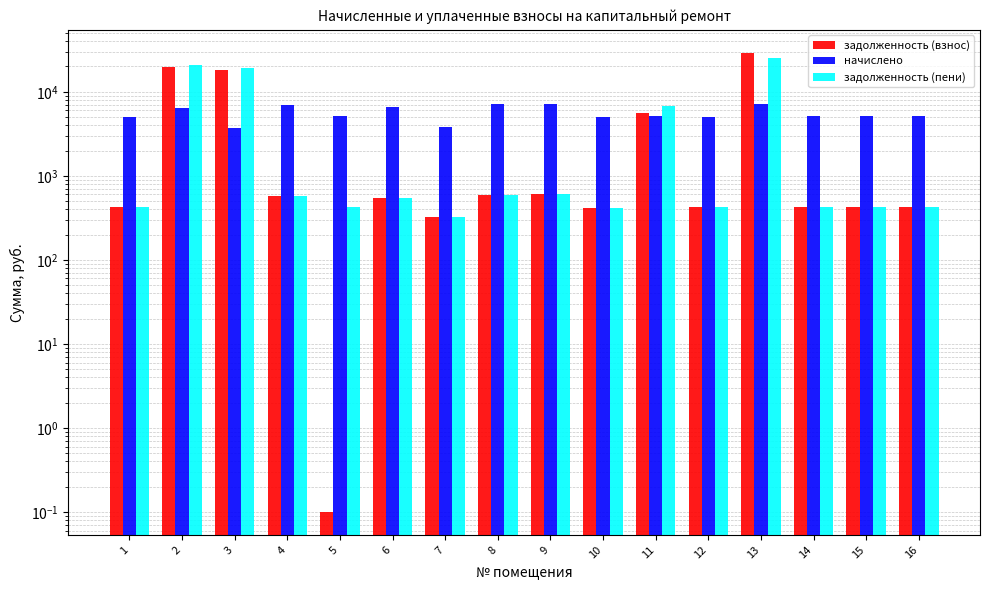

How many groups of bars are there?

16